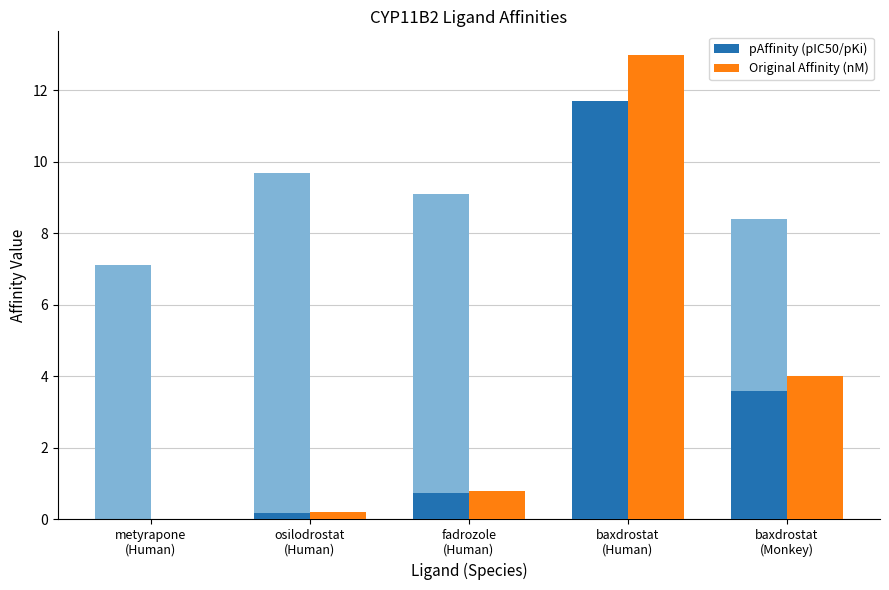

Which category has the lowest value across all series?

metyrapone
(Human)